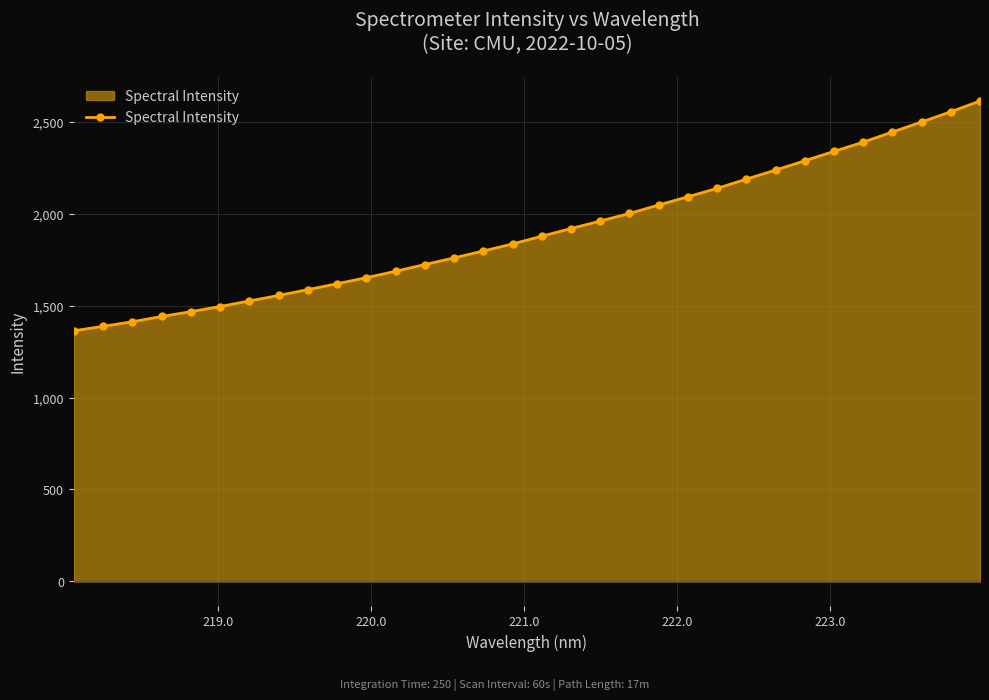

What is the minimum value shown in the chart?

1362.6